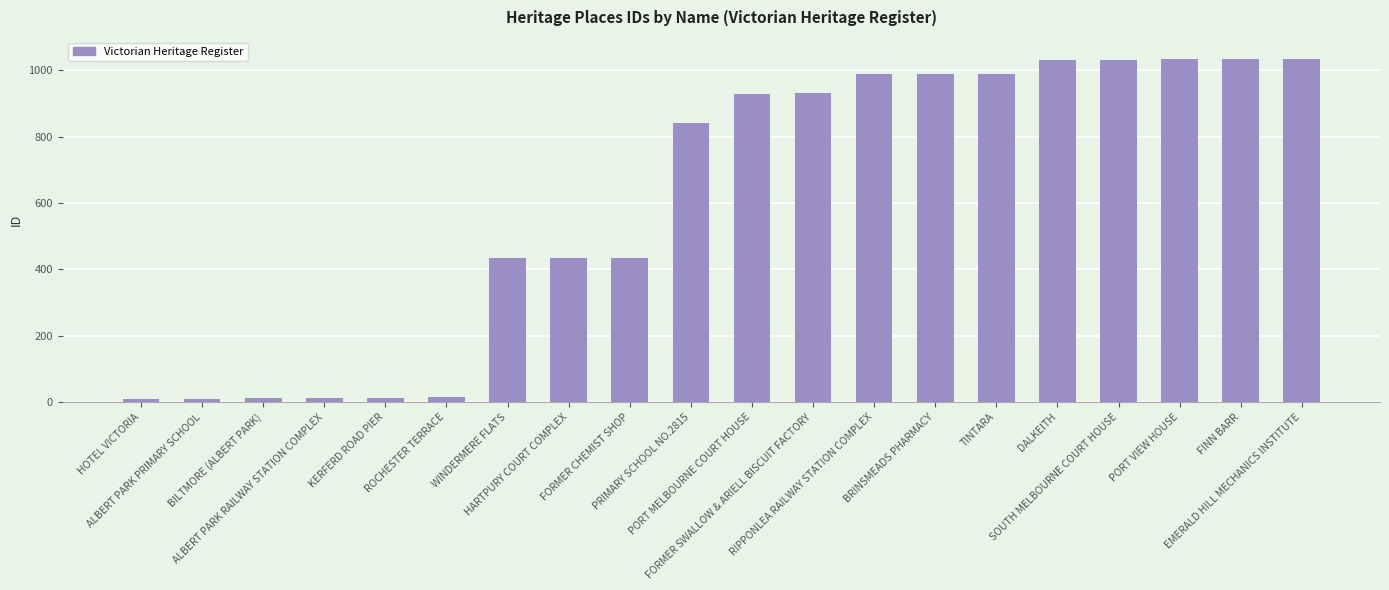

What is the maximum value shown in the chart?

1035